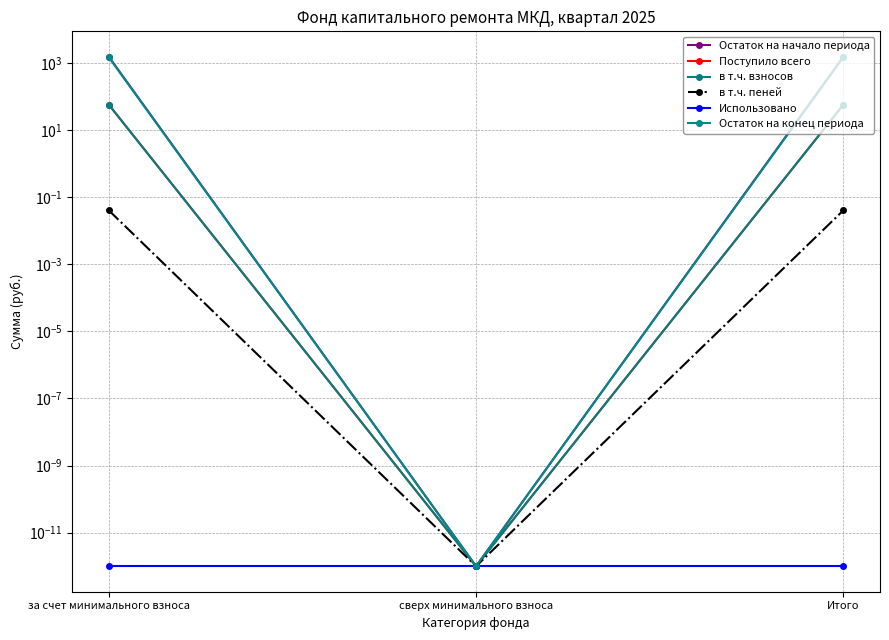

Reading left to right, transcribe all the data shown in this chart.

Остаток на начало периода: за счет минимального взноса=1513.1	сверх минимального взноса=0.0	Итого=1513.1
Поступило всего: за счет минимального взноса=56.4	сверх минимального взноса=0.0	Итого=56.4
в т.ч. взносов: за счет минимального взноса=56.3	сверх минимального взноса=0.0	Итого=56.3
в т.ч. пеней: за счет минимального взноса=0.0	сверх минимального взноса=0.0	Итого=0.0
Использовано: за счет минимального взноса=0.0	сверх минимального взноса=0.0	Итого=0.0
Остаток на конец периода: за счет минимального взноса=1456.7	сверх минимального взноса=0.0	Итого=1456.7